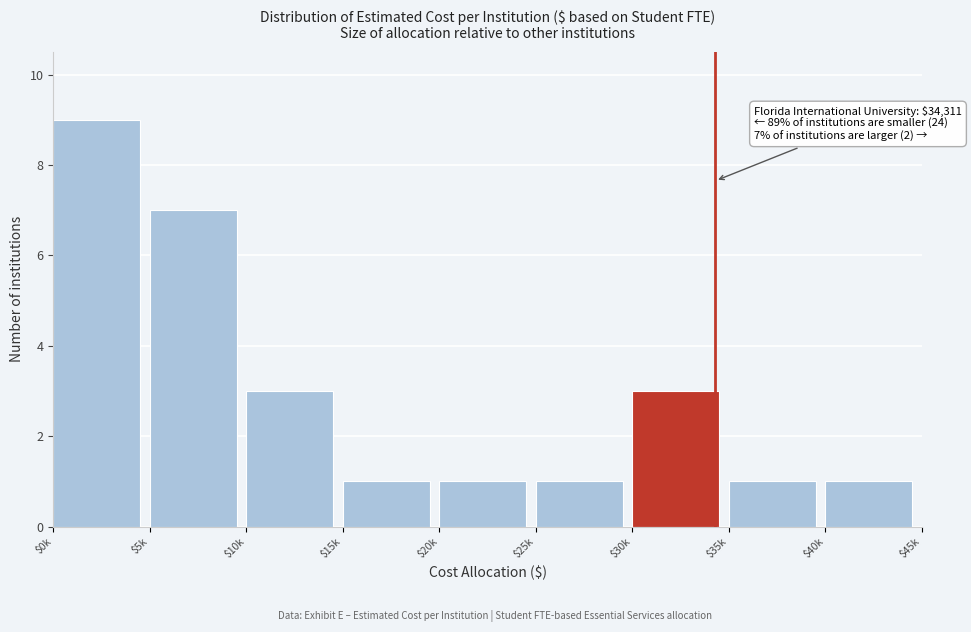

Reading left to right, extract all data points from this chart.

9	7	3	1	1	1	3	1	1